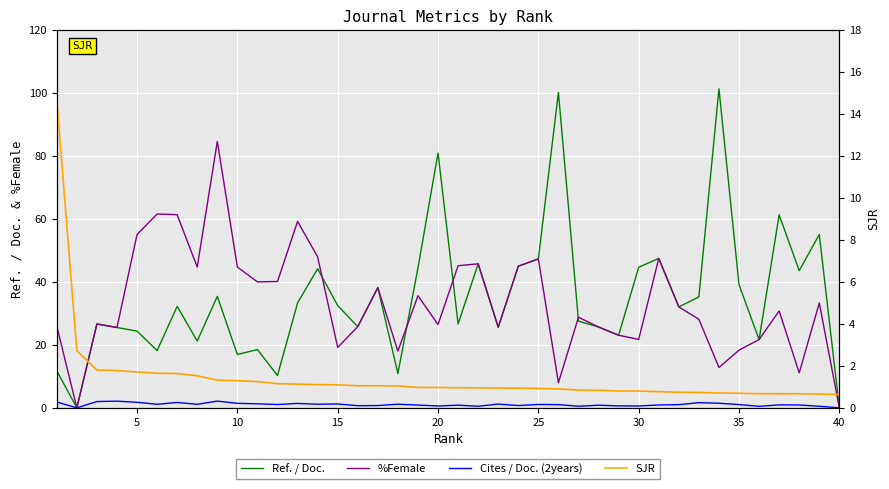

After their last crossing, which series has the higher values: SJR or %Female?

SJR